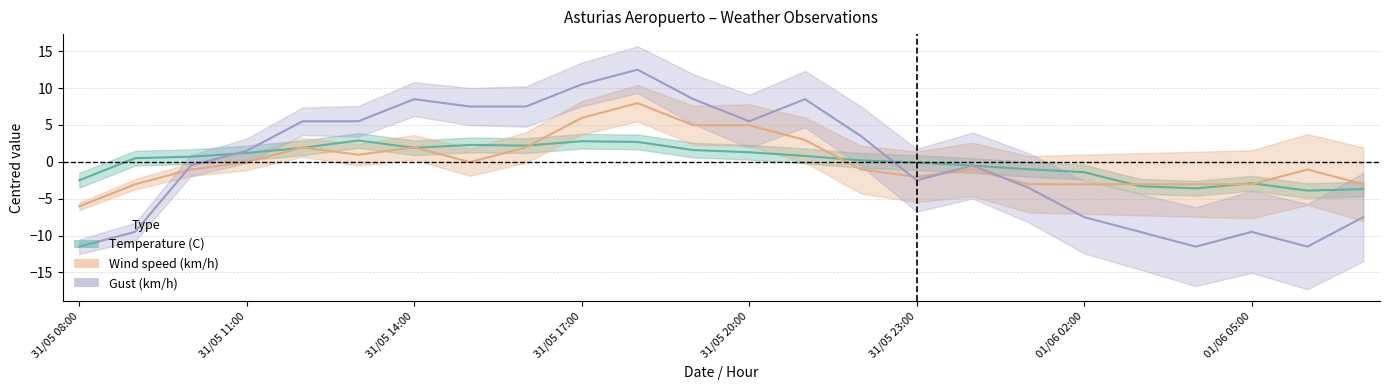

Which series has the largest range (max minus min)?

Gust (km/h)